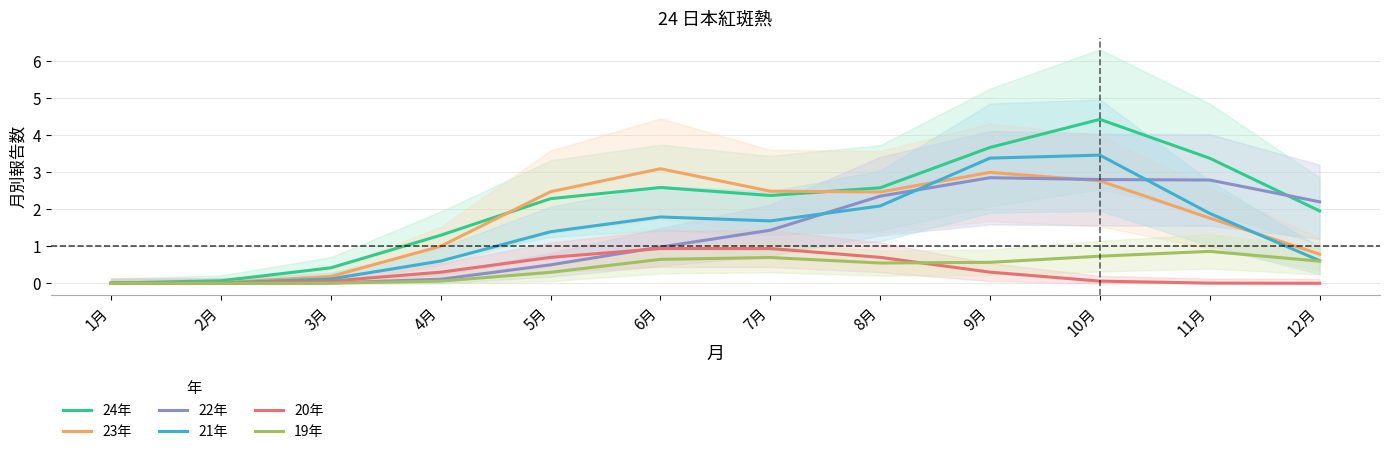

Where does the 23年 series first go above 2?

5月